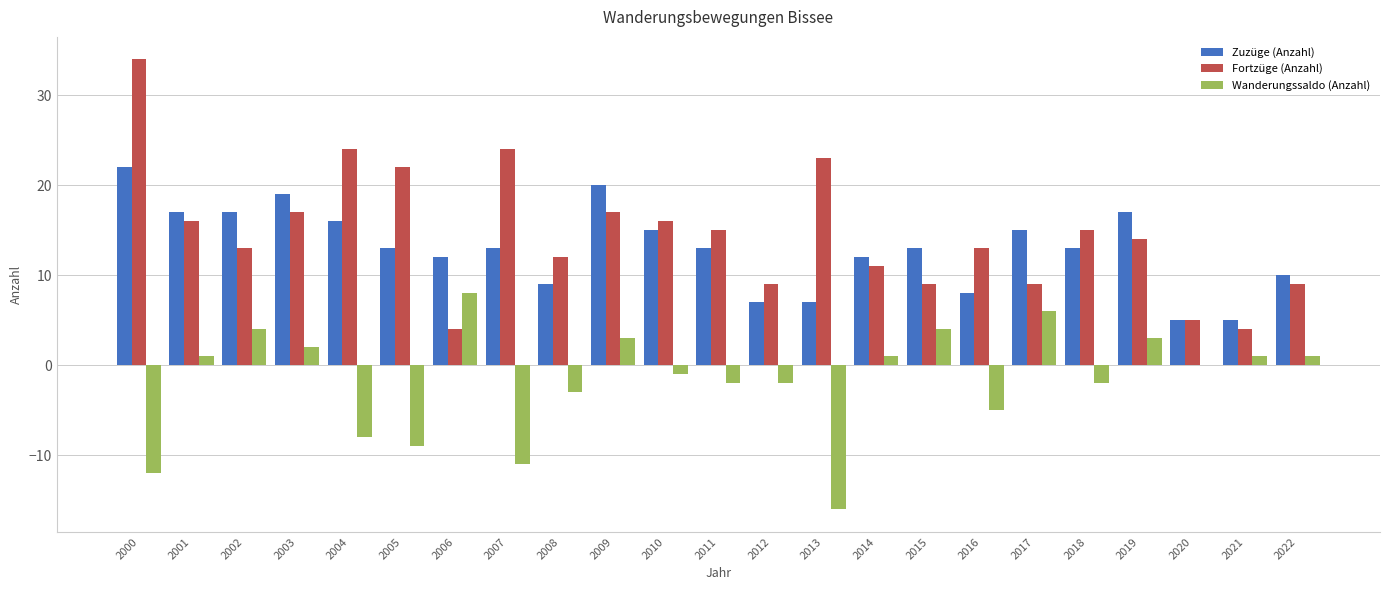

At which category is the sum across all series the highest?

2000